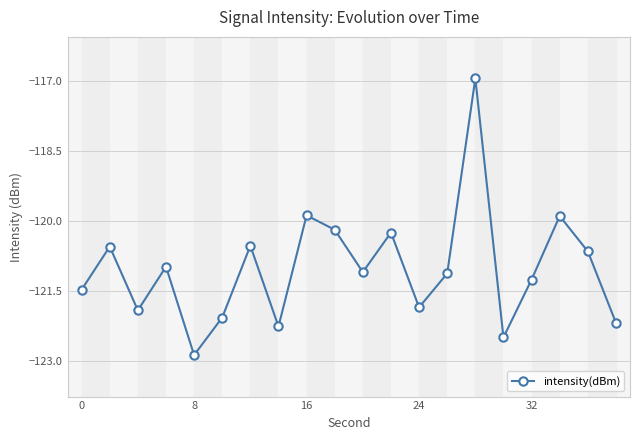

True or false: the data has more than 1 interior local peaks.

True